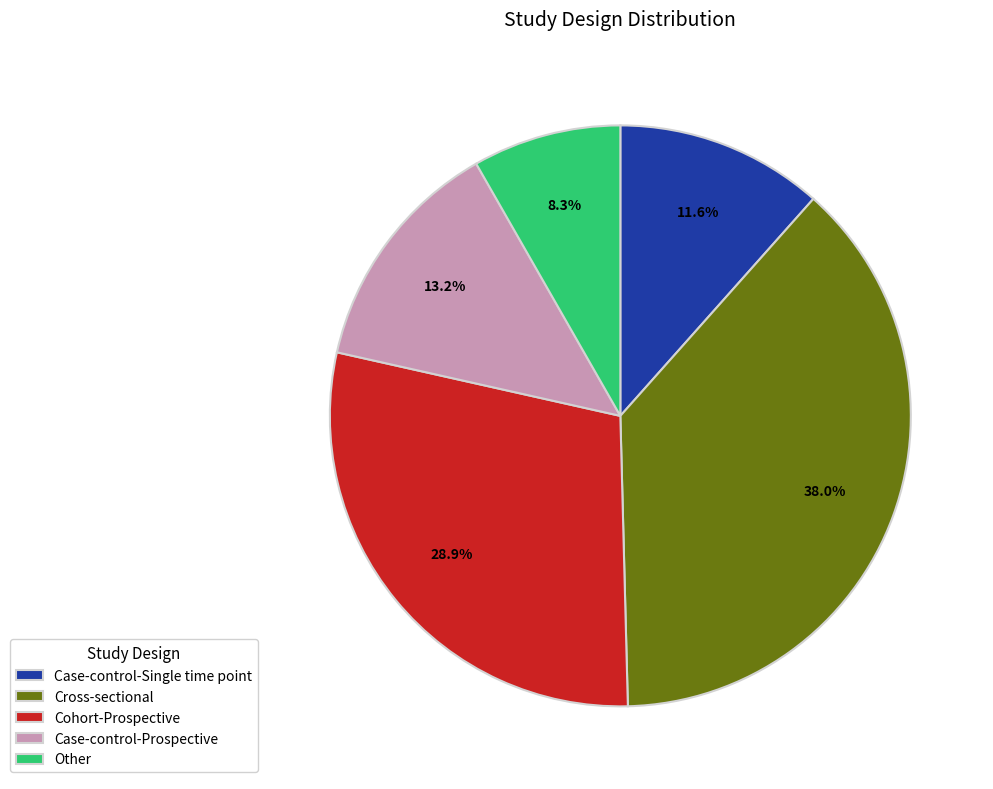

What is the largest slice in the pie chart?

Cross-sectional